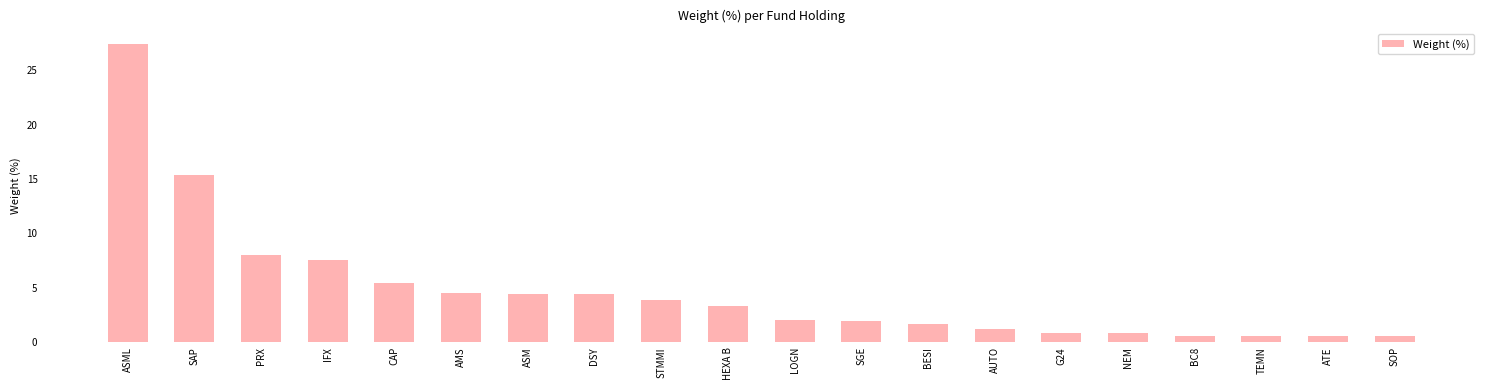

What is the minimum value shown in the chart?

0.6